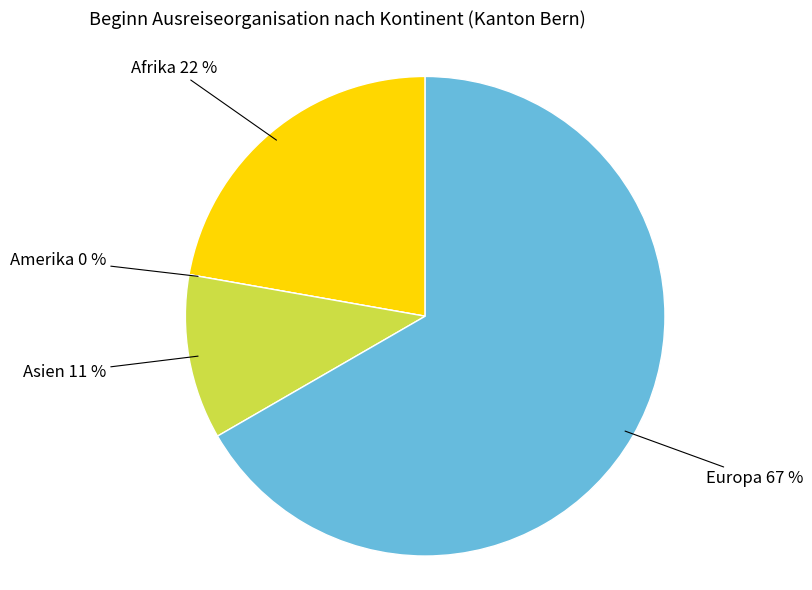

Combined, what portion of the pie is Europa and Amerika?

66.7%